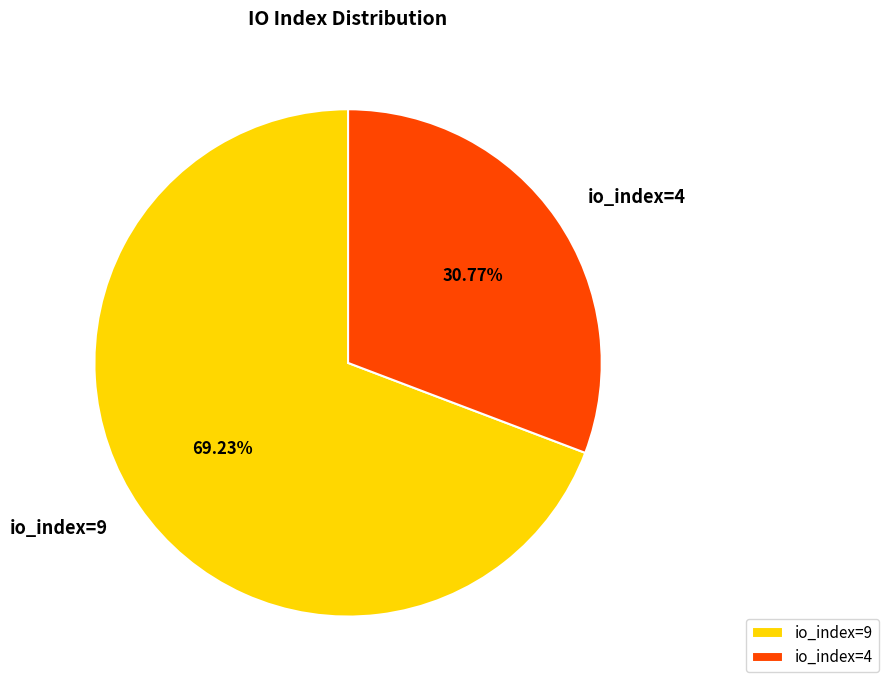

Do io_index=9 and io_index=4 together represent more than half of the pie?

Yes